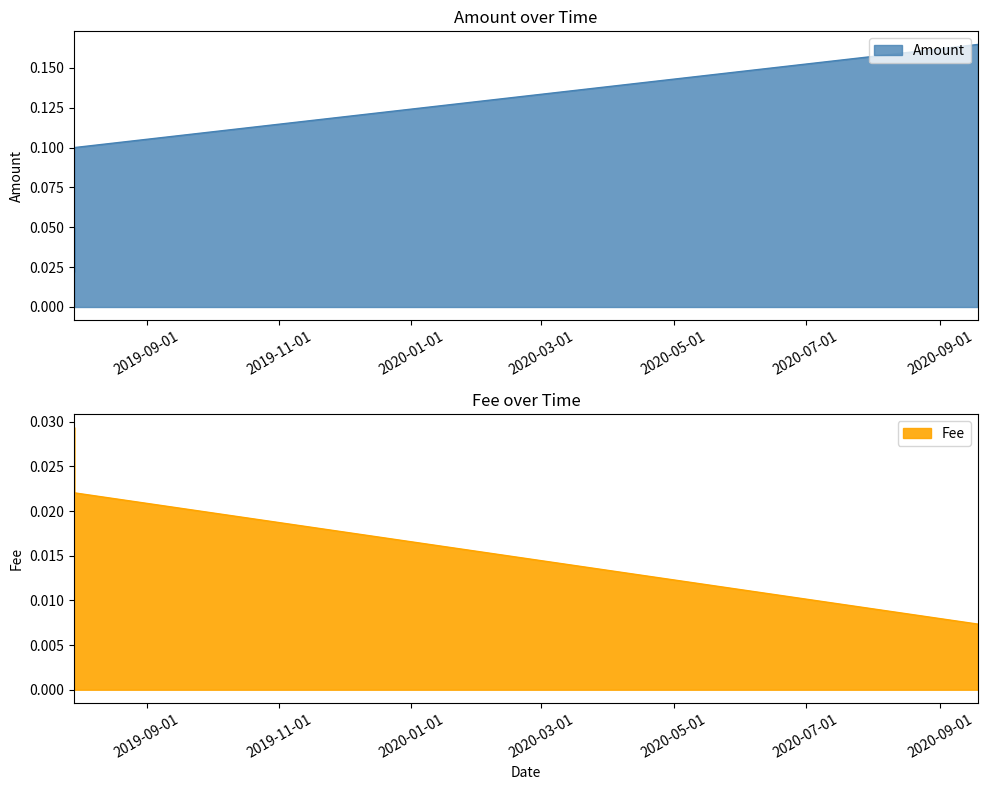

Where is Amount nearest to the value 0?

2019-07-29 13:32:38